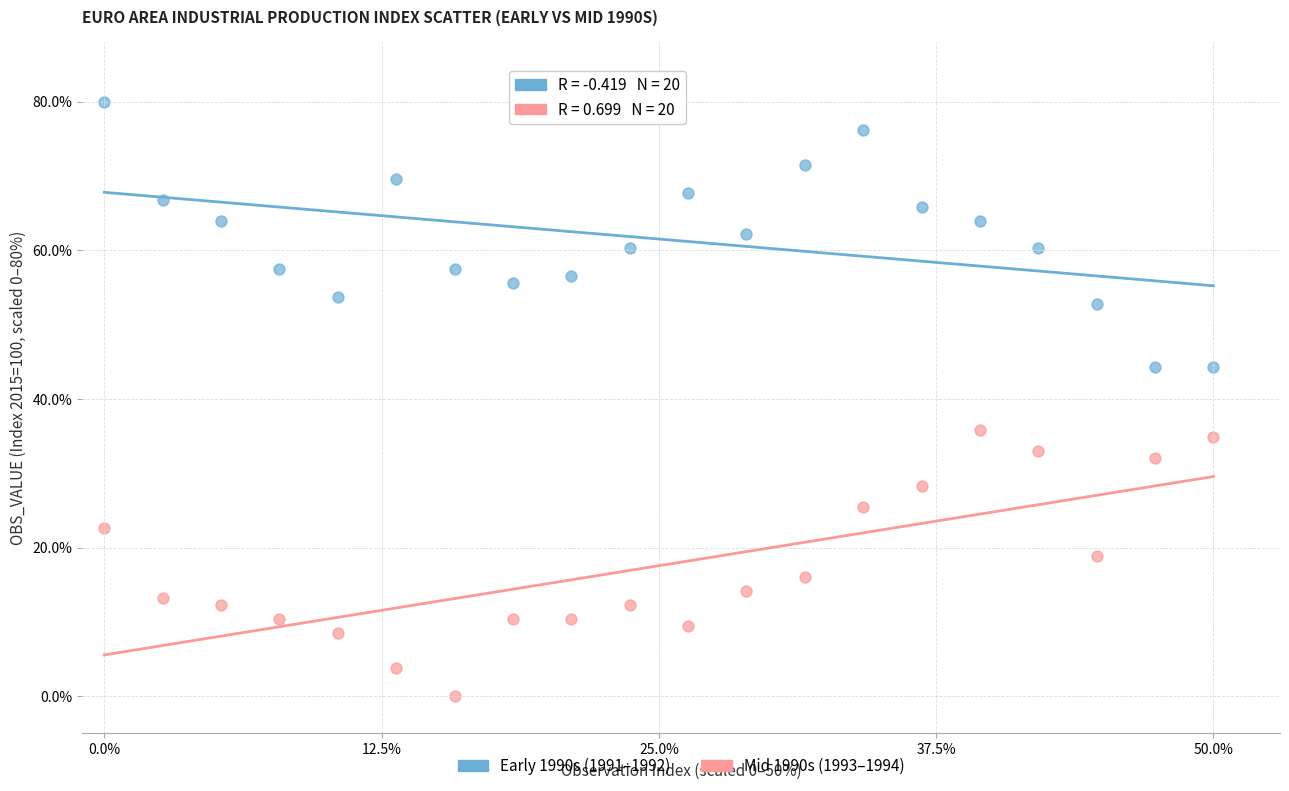

Which series reaches the minimum Y coordinate?

Mid 1990s (1993–1994)